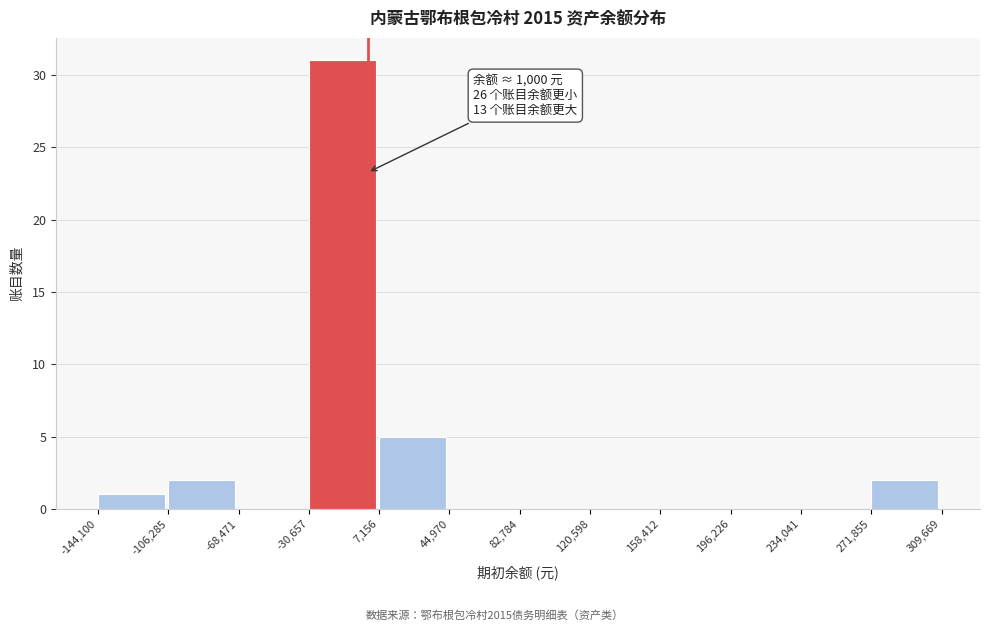

Over which range of the x-axis is the bar tallest?

-30,657 to 7,156